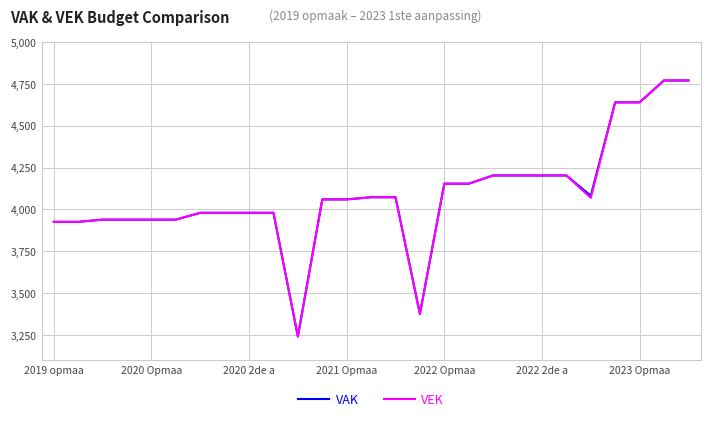

What are all the series names shown in the legend?

VAK, VEK